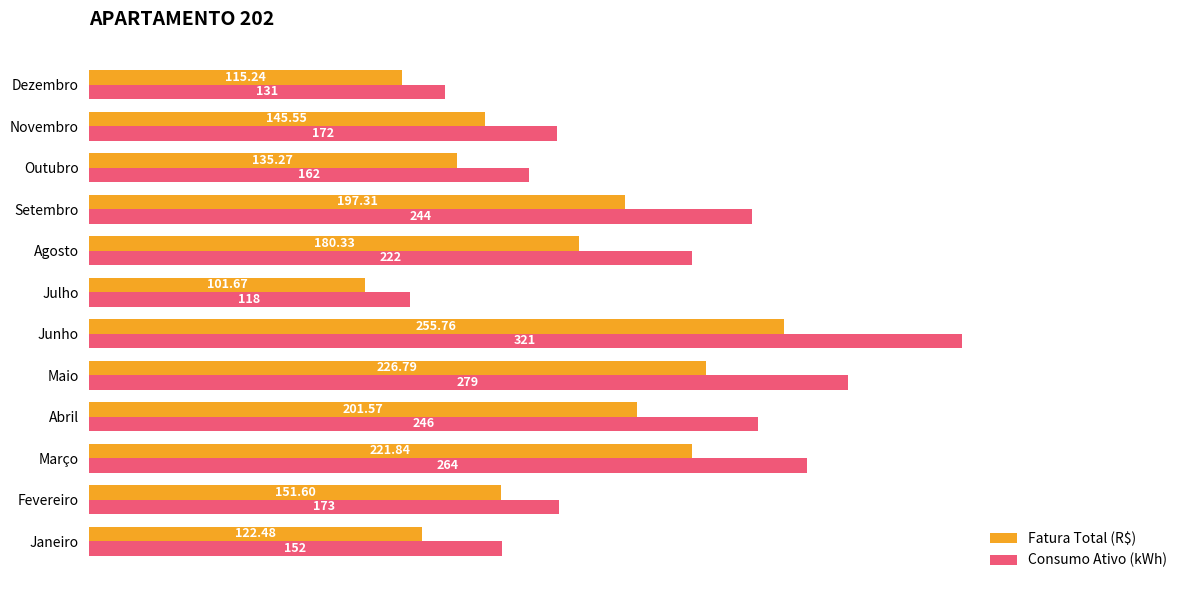

Where is Fatura Total (R$) nearest to the value 178?

Agosto